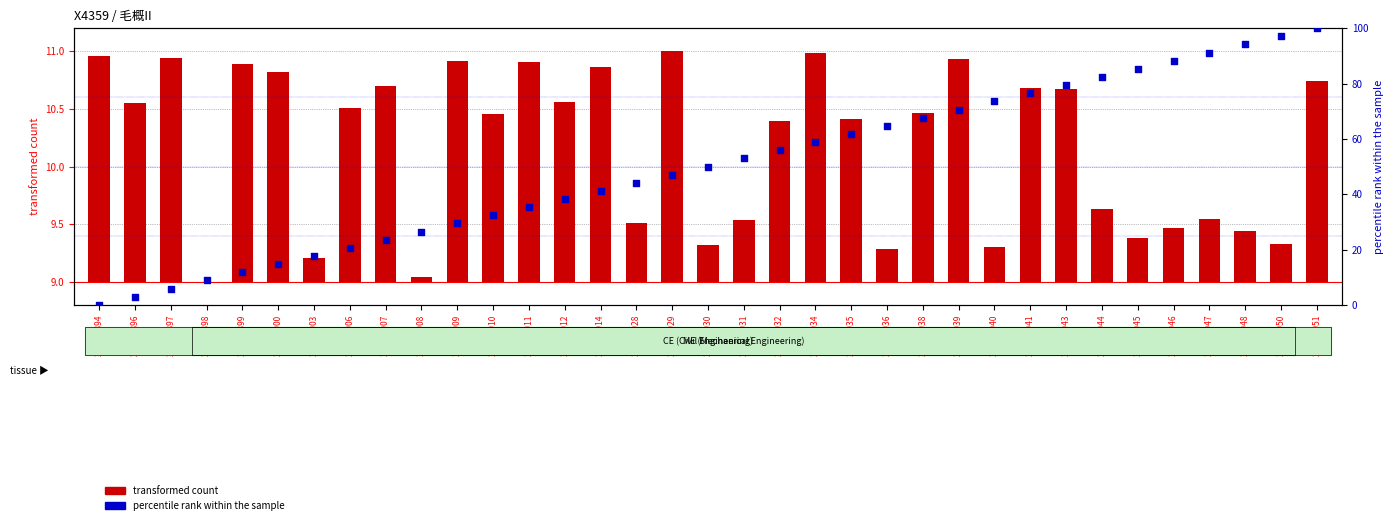

What are all the series names shown in the legend?

transformed count, percentile rank within the sample